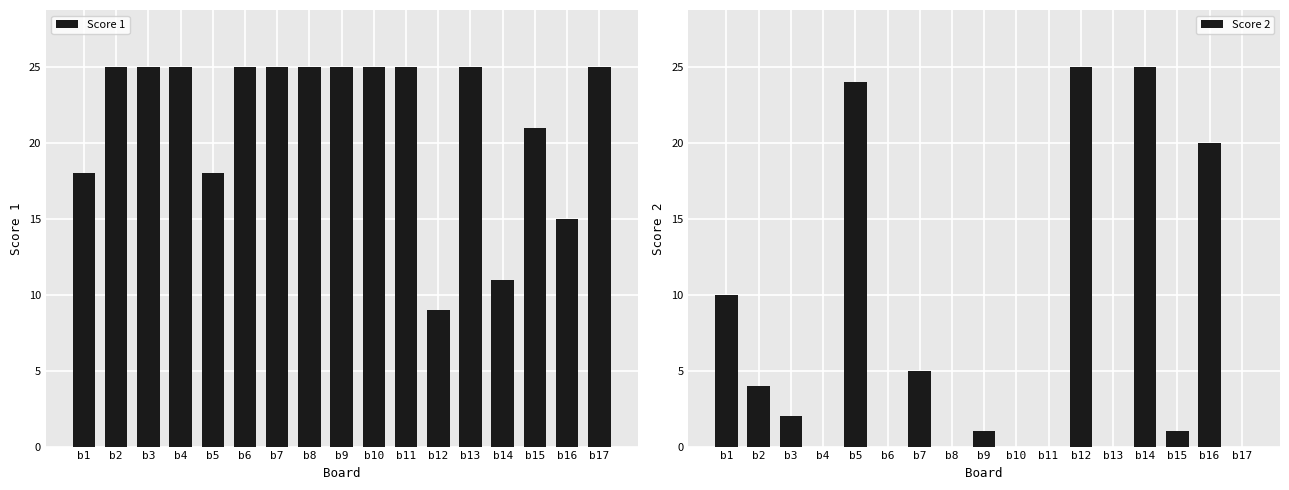

How many values in the Score 2 series exceed 1?

8